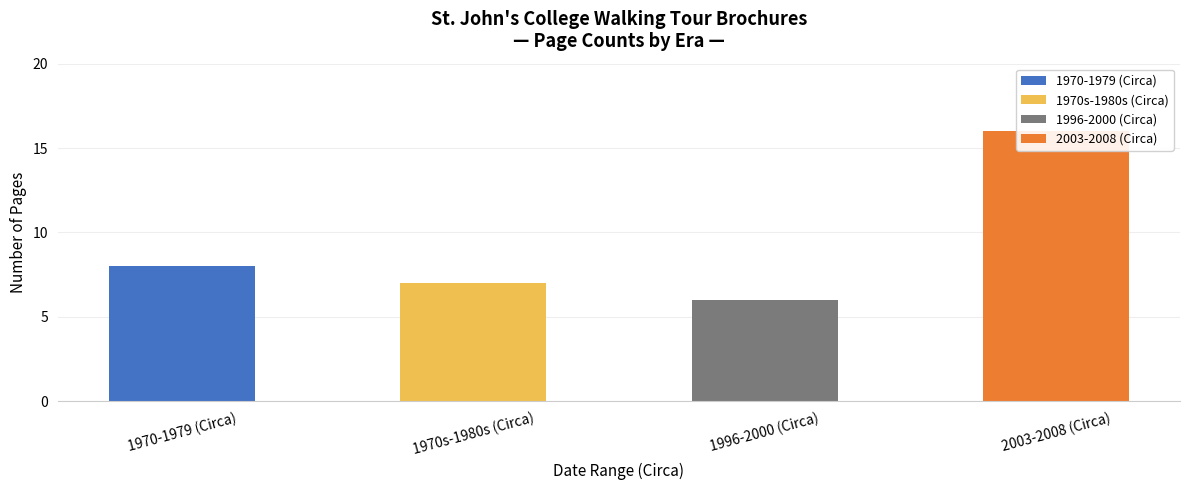

At which label is the value closest to 11?

1970-1979 (Circa)